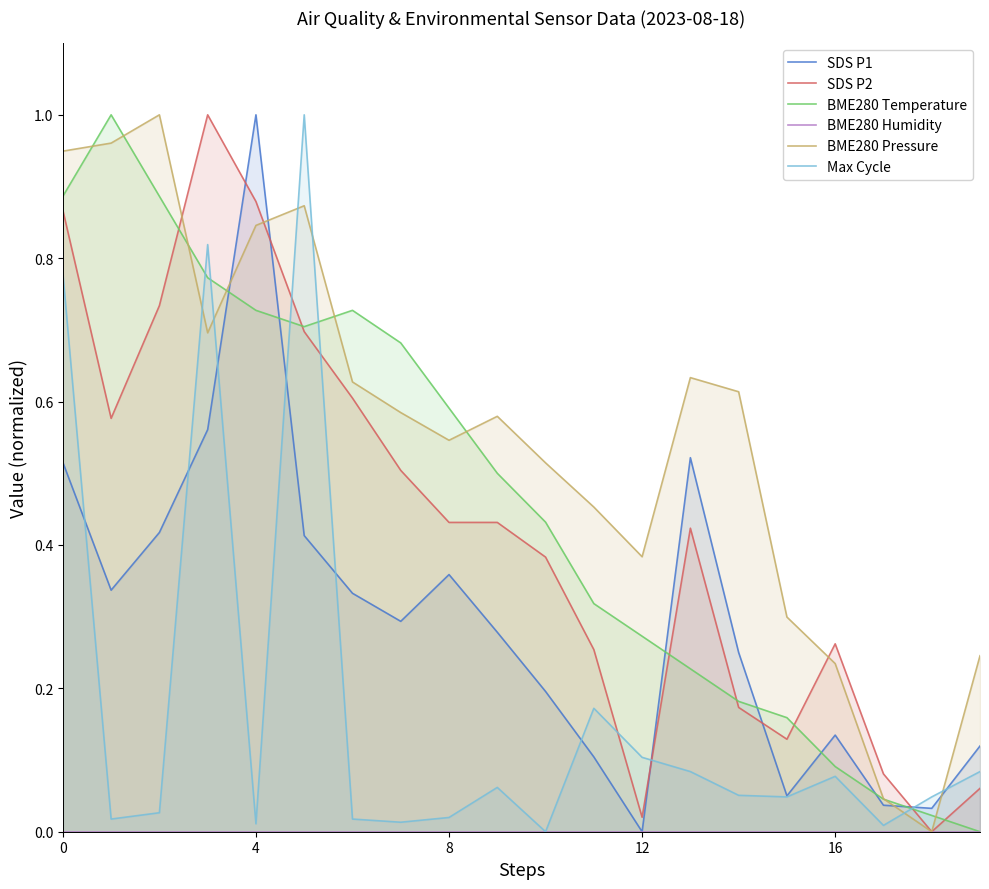

True or false: Max Cycle and BME280 Humidity intersect in this chart.

False